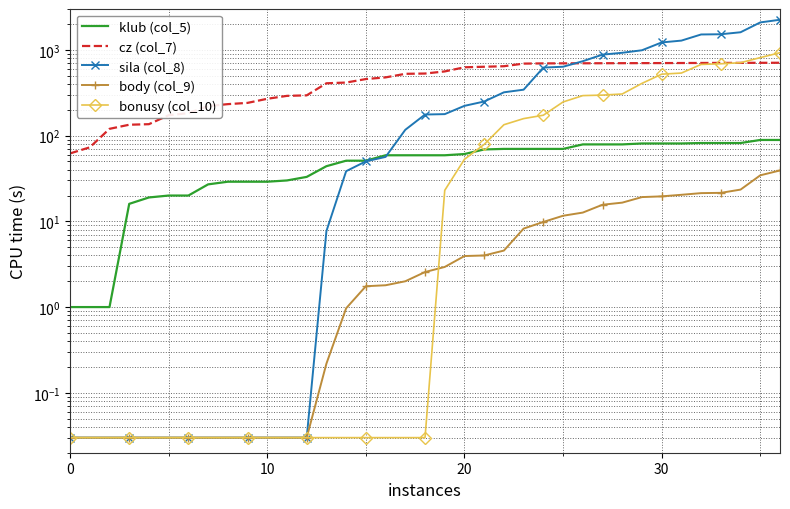

The klub (col_5) series shows 61.0 at 20. True or false?

True